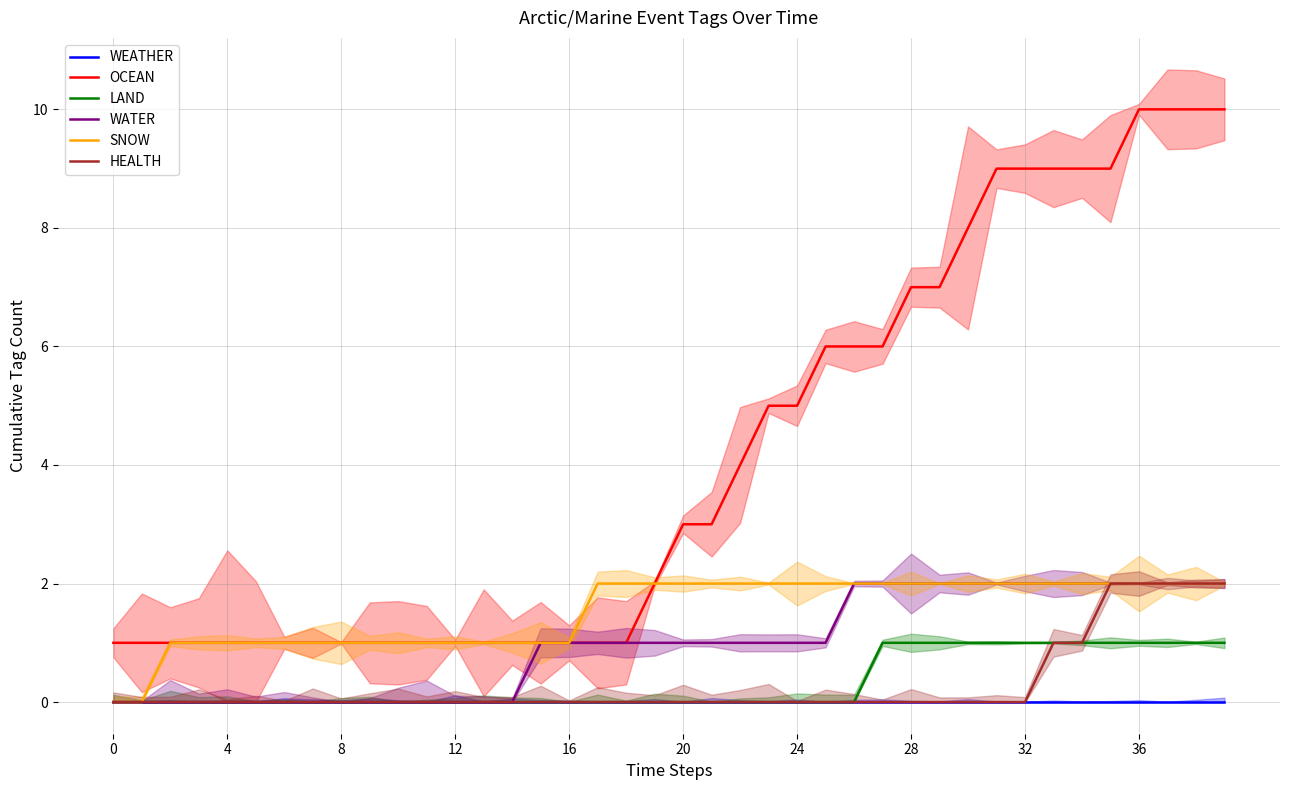

Rank the series by their maximum value, from highest to lowest.

OCEAN, WATER, SNOW, HEALTH, LAND, WEATHER